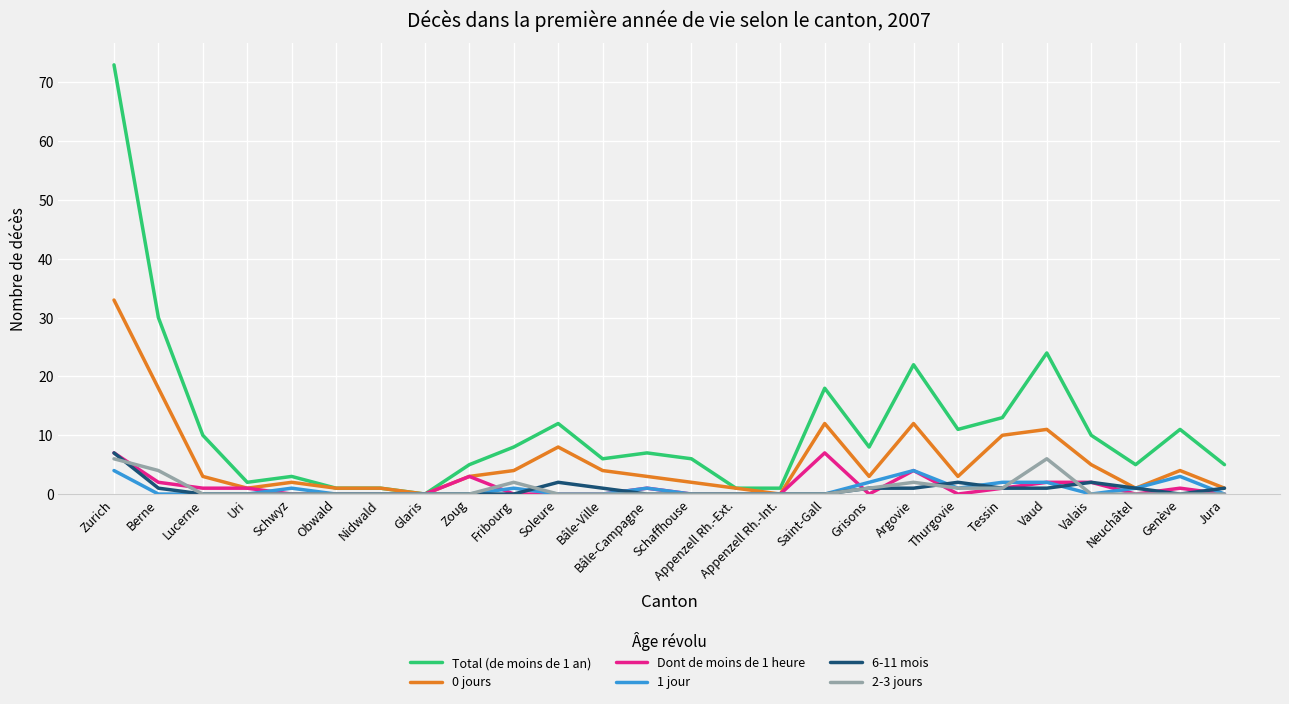

What is the average value of the 6-11 mois series?

1